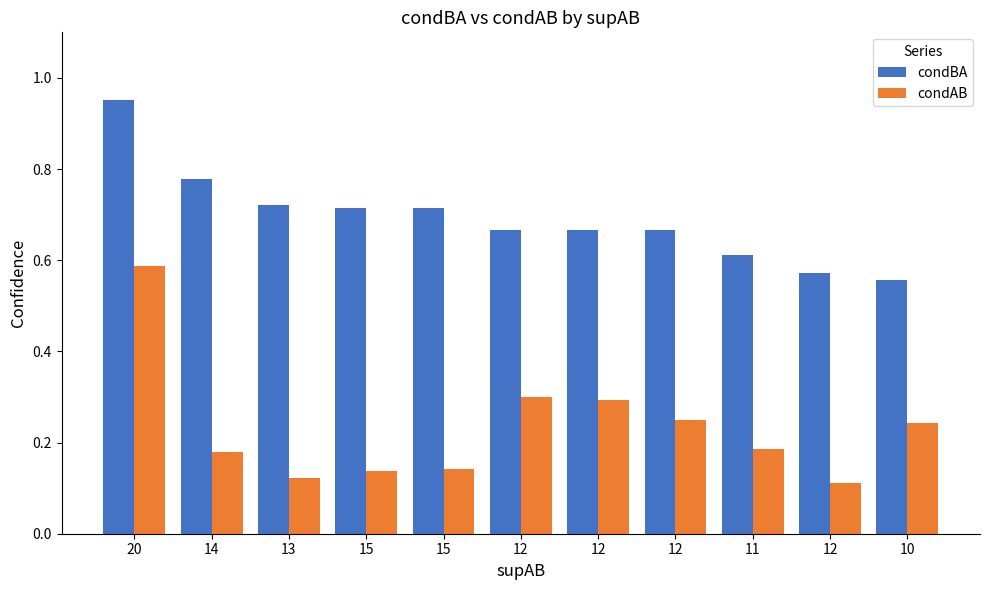

How many bars are there in each group?

2